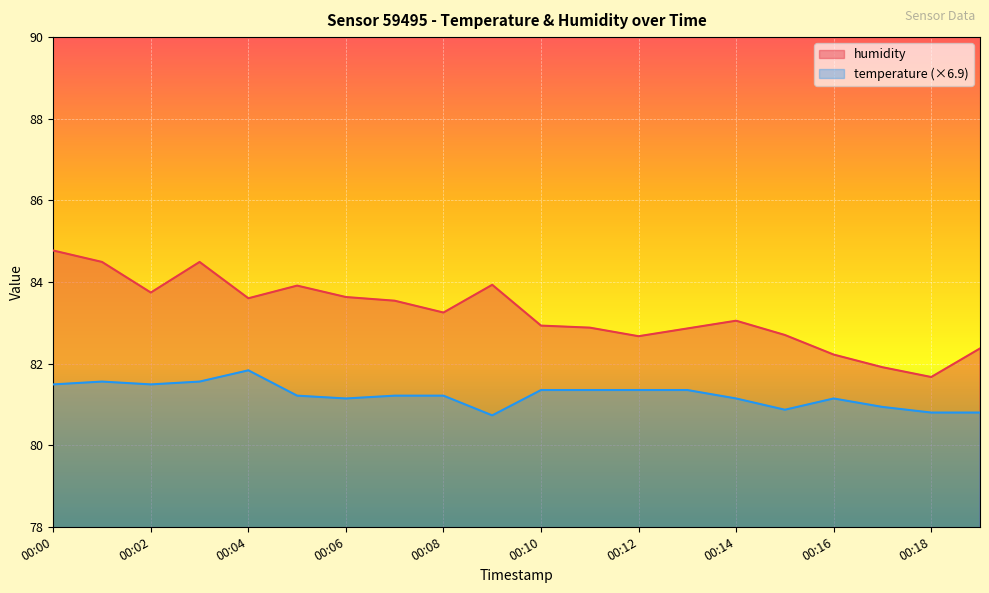

What is the difference between the second highest and minimum values in the humidity series?

2.8